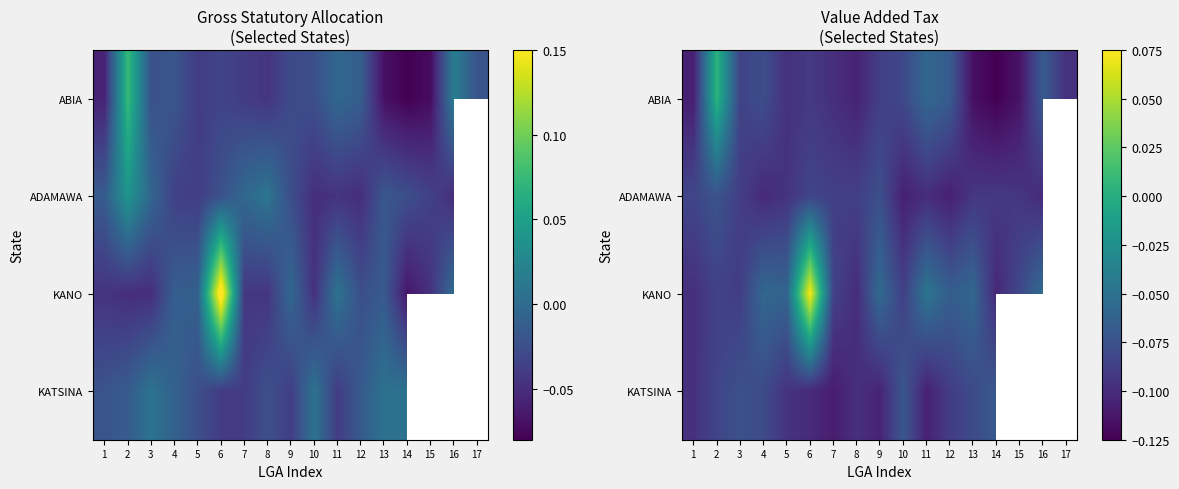

At which label does KANO reach its peak?

6